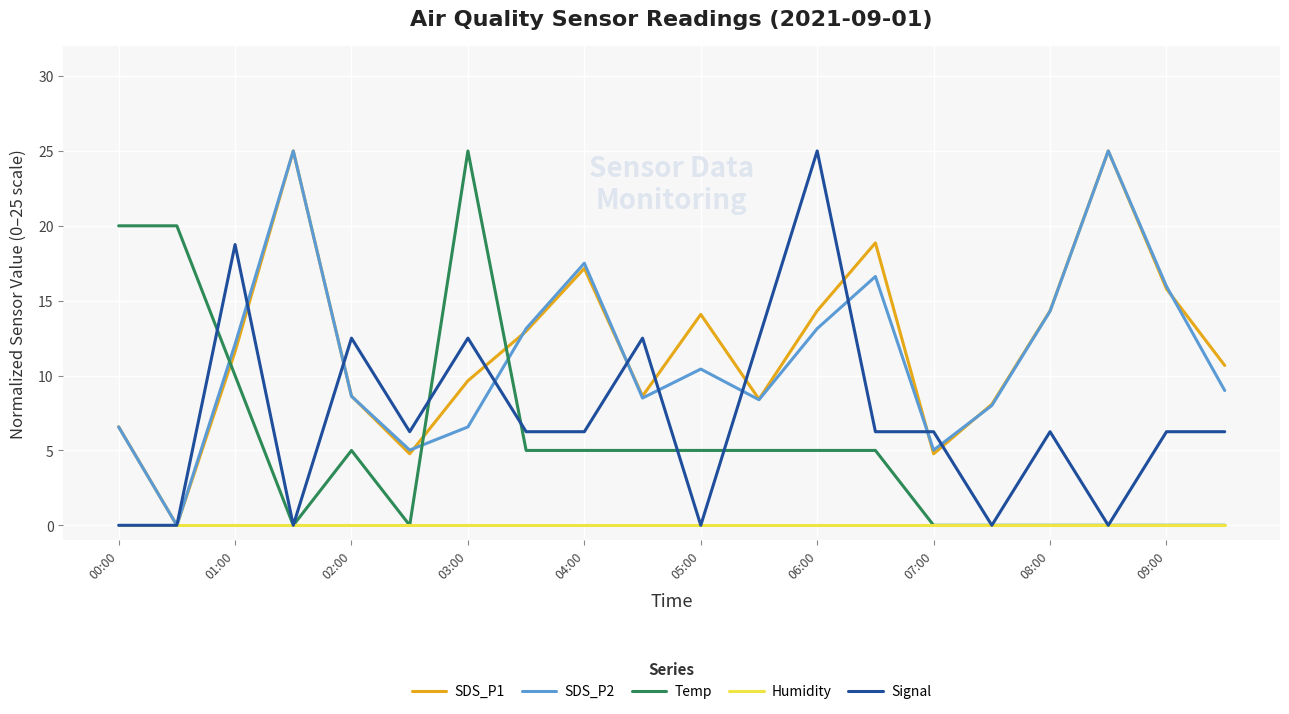

How many lines are shown in the chart?

5